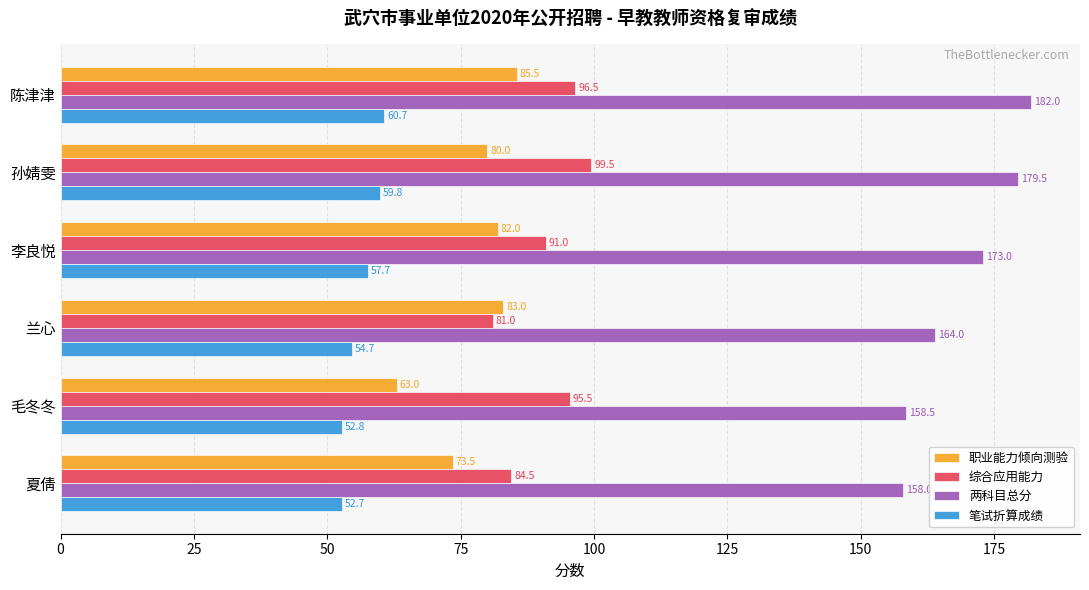

Count the number of categories in the chart.

6